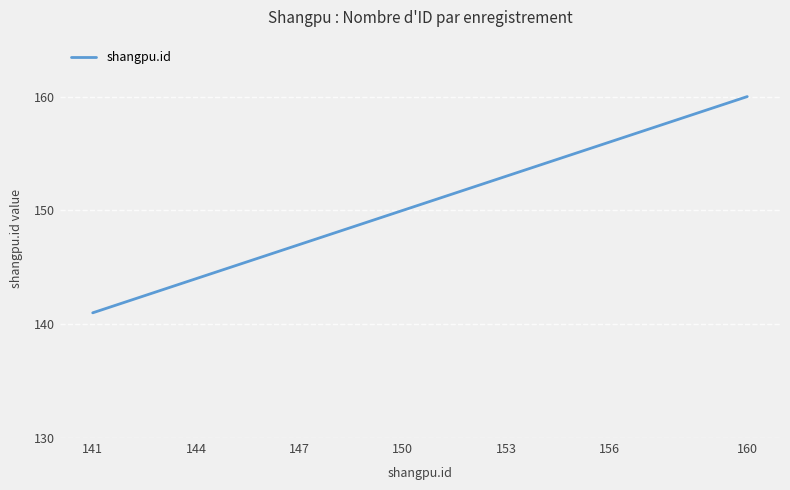

What is the smallest value displayed?

141